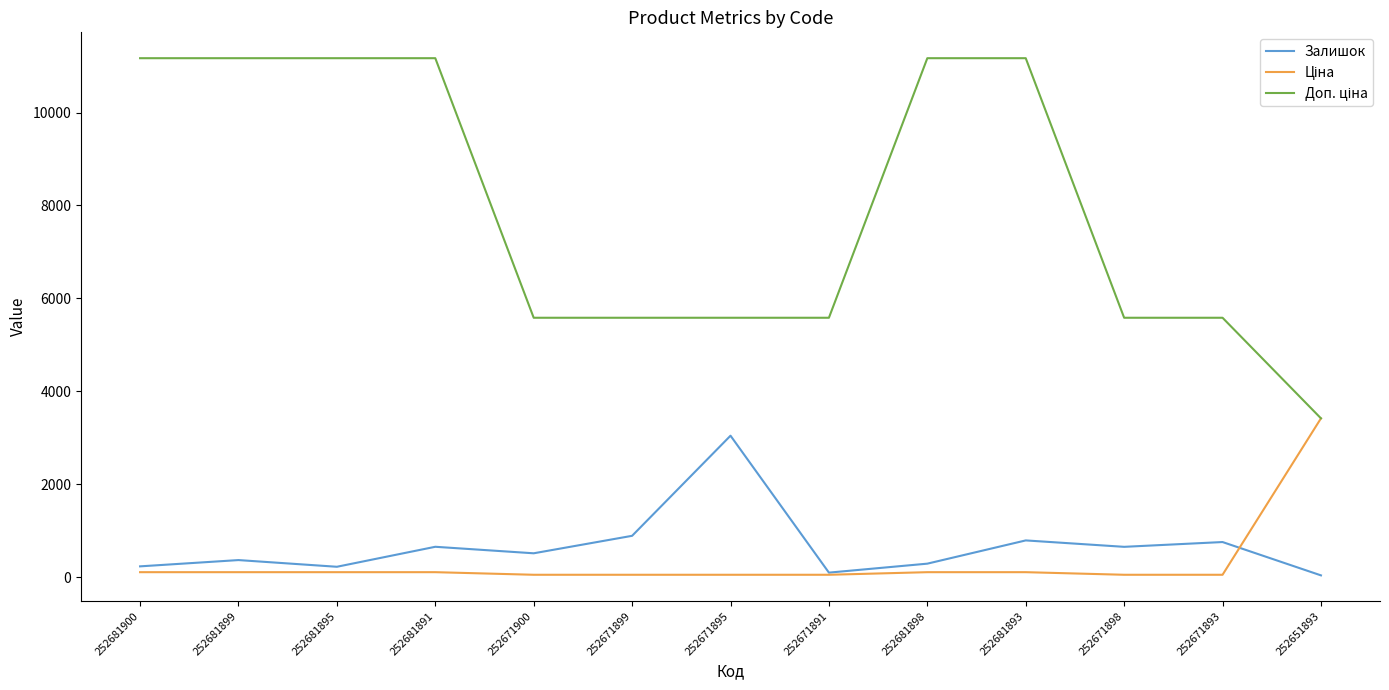

At how many categories does at least one series exceed 3735?

12